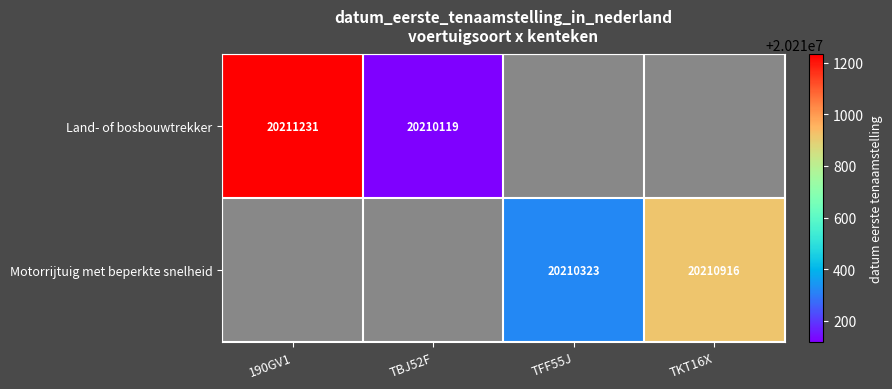

True or false: Land- of bosbouwtrekker has a value of 20211231 at 190GV1.

True